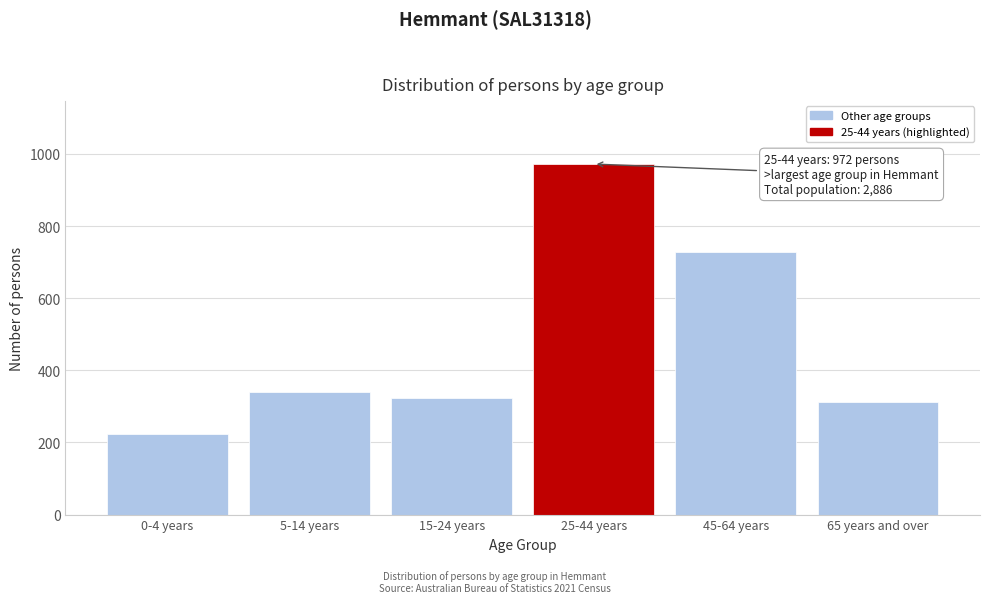

Reading left to right, list all the values displayed in this chart.

223	339	323	972	728	311